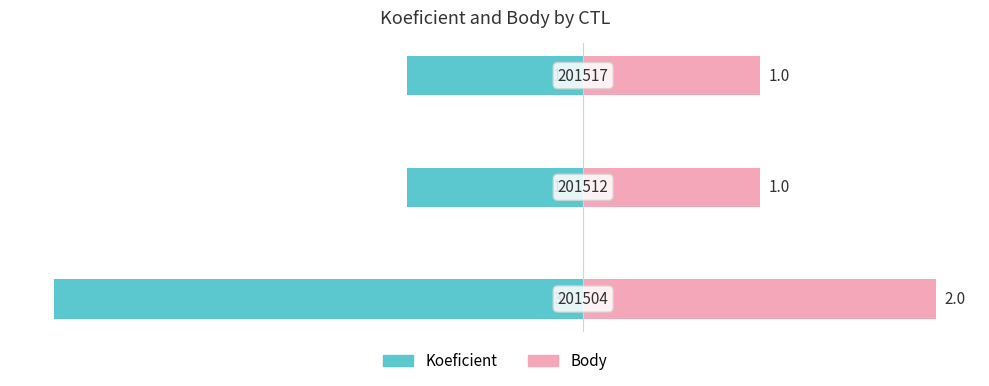

Reading left to right, what are all the values shown in this chart?

Koeficient: -3	-1	-1
Body: 2	1	1